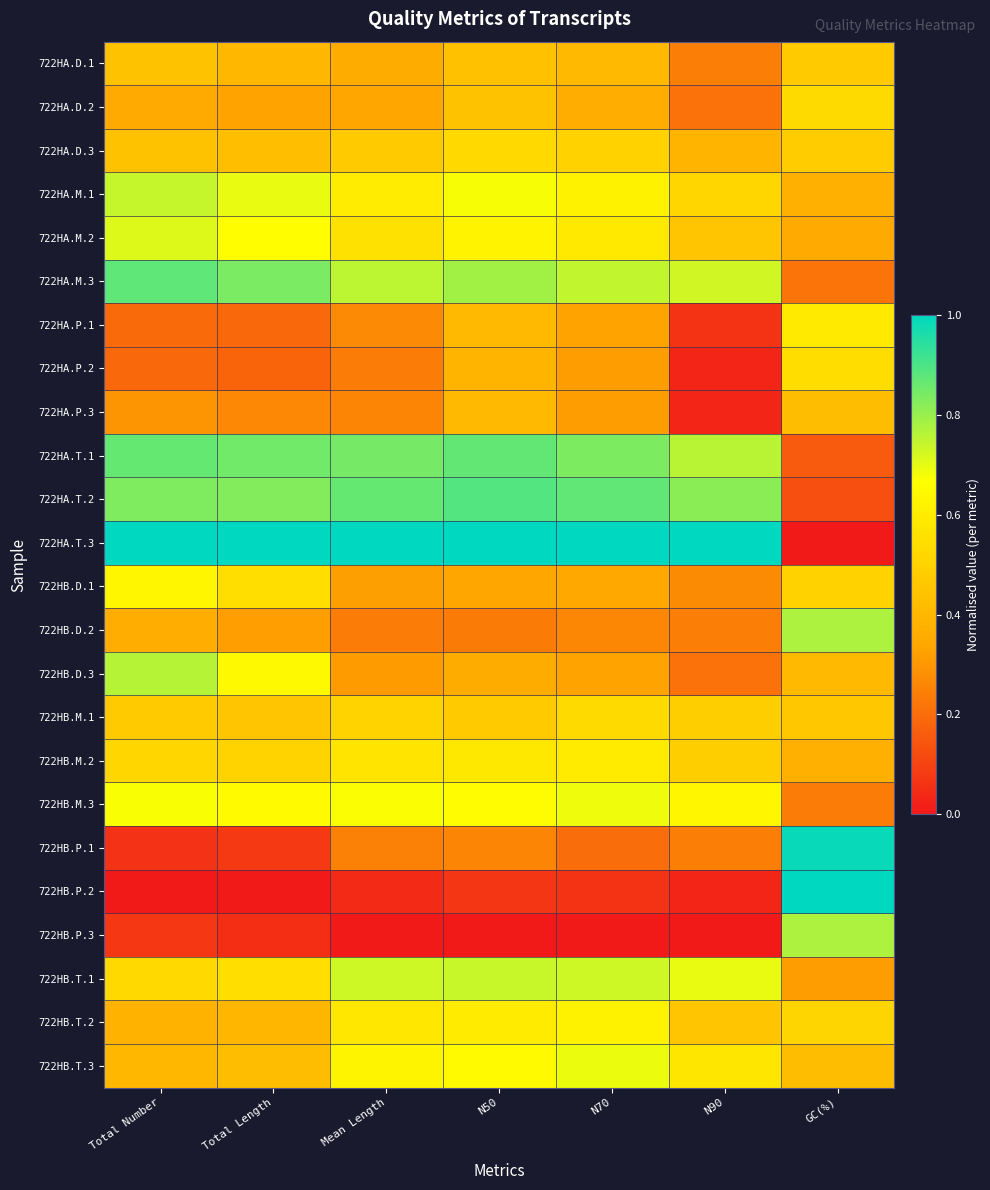

At which category is the sum across all series the highest?

N50